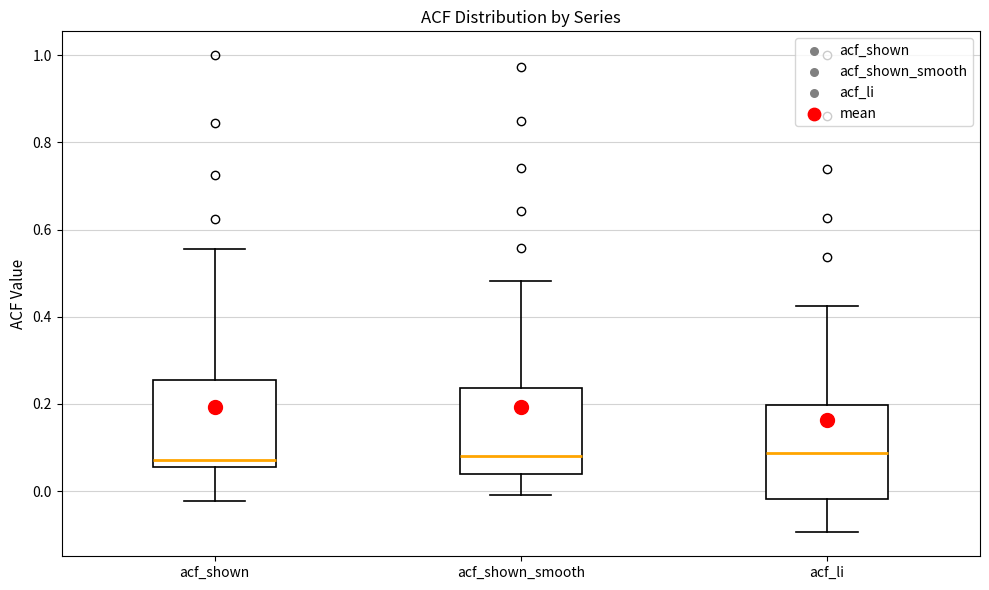

Reading left to right, read every box against the y-axis: the position of its median line, the range the box covers, and the ends of its whiskers. The values are not printed on the chart, so give them approximately, as read against the axis.

acf_shown: median 0.08, box 0.06 to 0.26, whiskers -0.02 to 0.56
acf_shown_smooth: median 0.08, box 0.04 to 0.24, whiskers 0.00 to 0.48
acf_li: median 0.08, box -0.02 to 0.20, whiskers -0.10 to 0.42